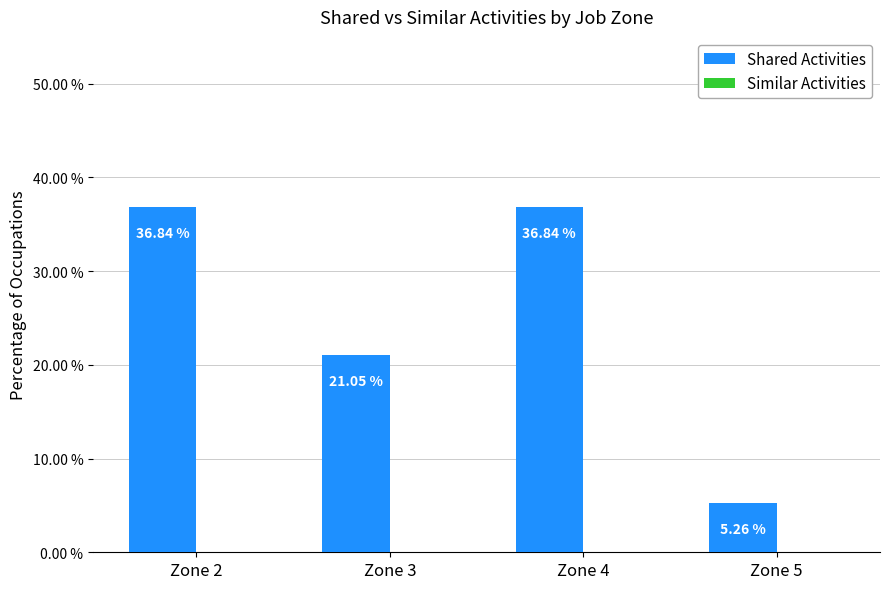

What is the average value?

25.0